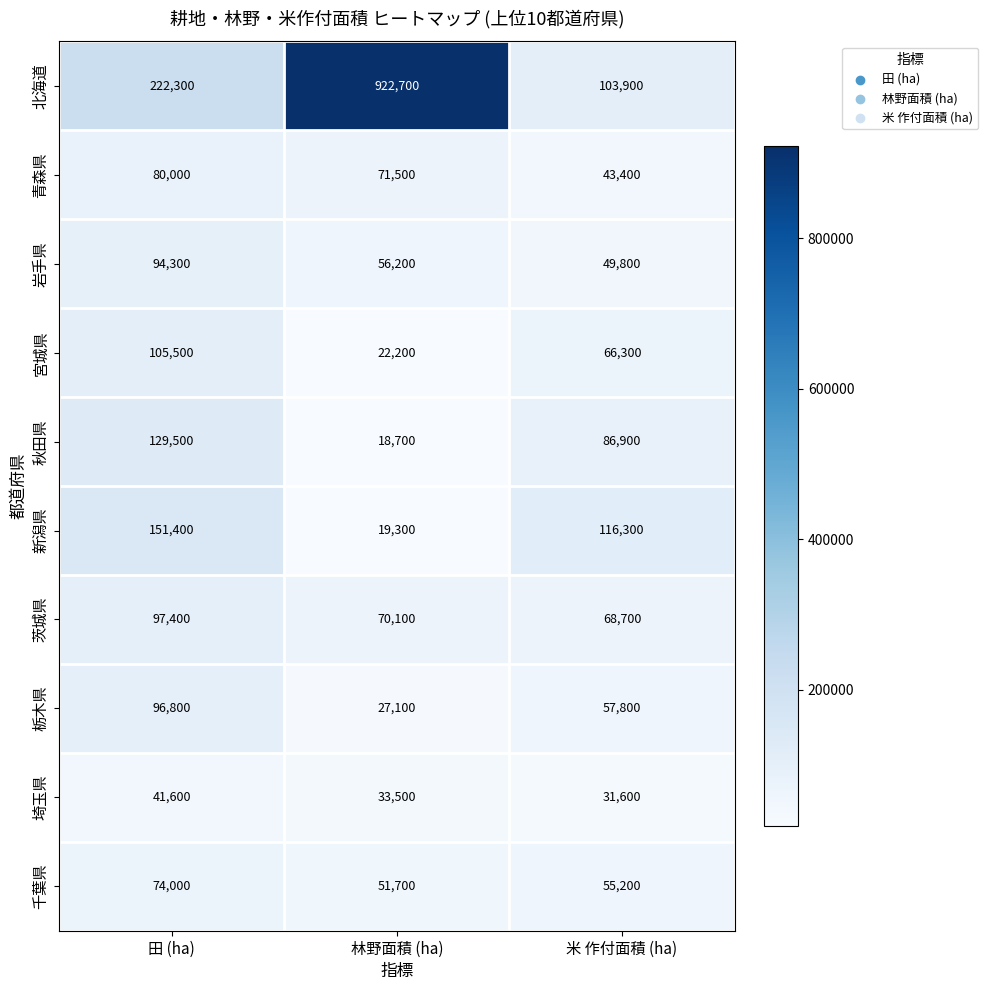

What is the smallest value displayed?

18700